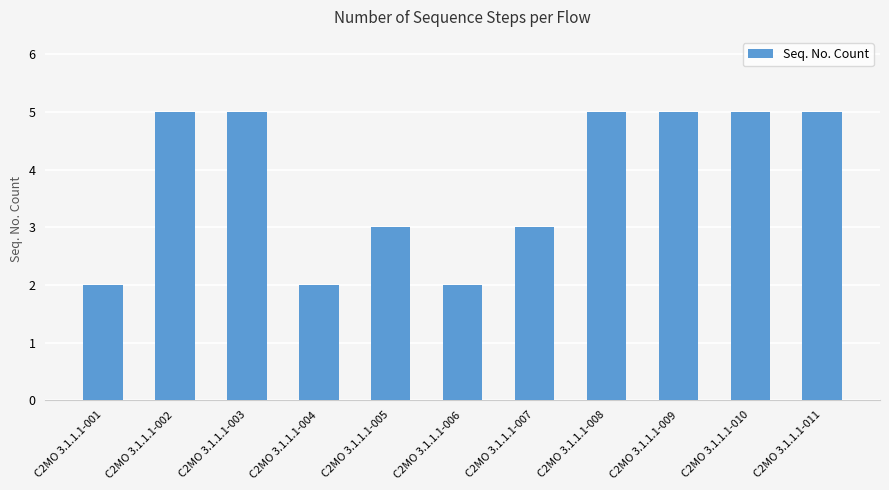

What is the minimum value shown in the chart?

2